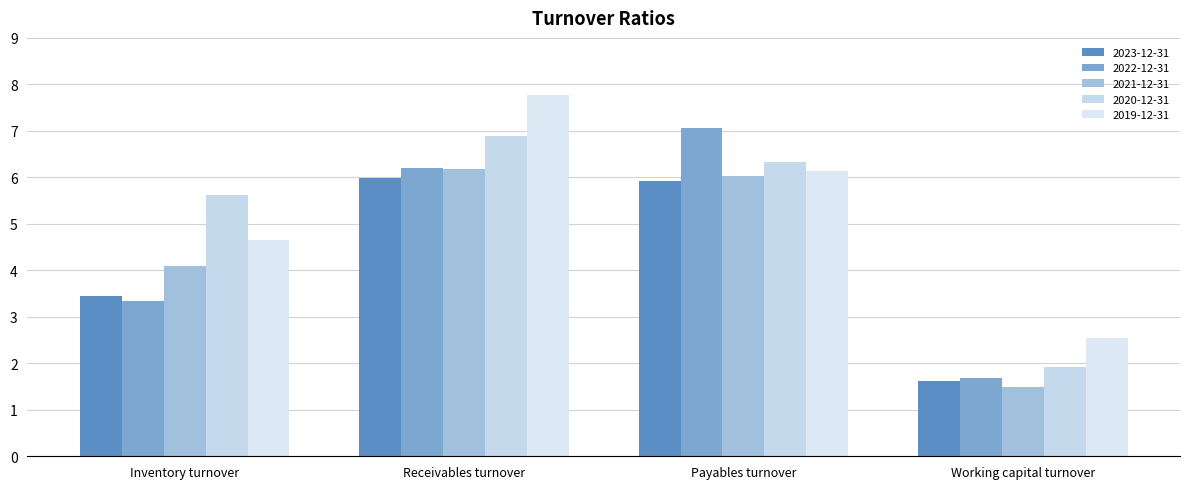

Between Inventory turnover and Payables turnover, which series saw the biggest shift?

2022-12-31